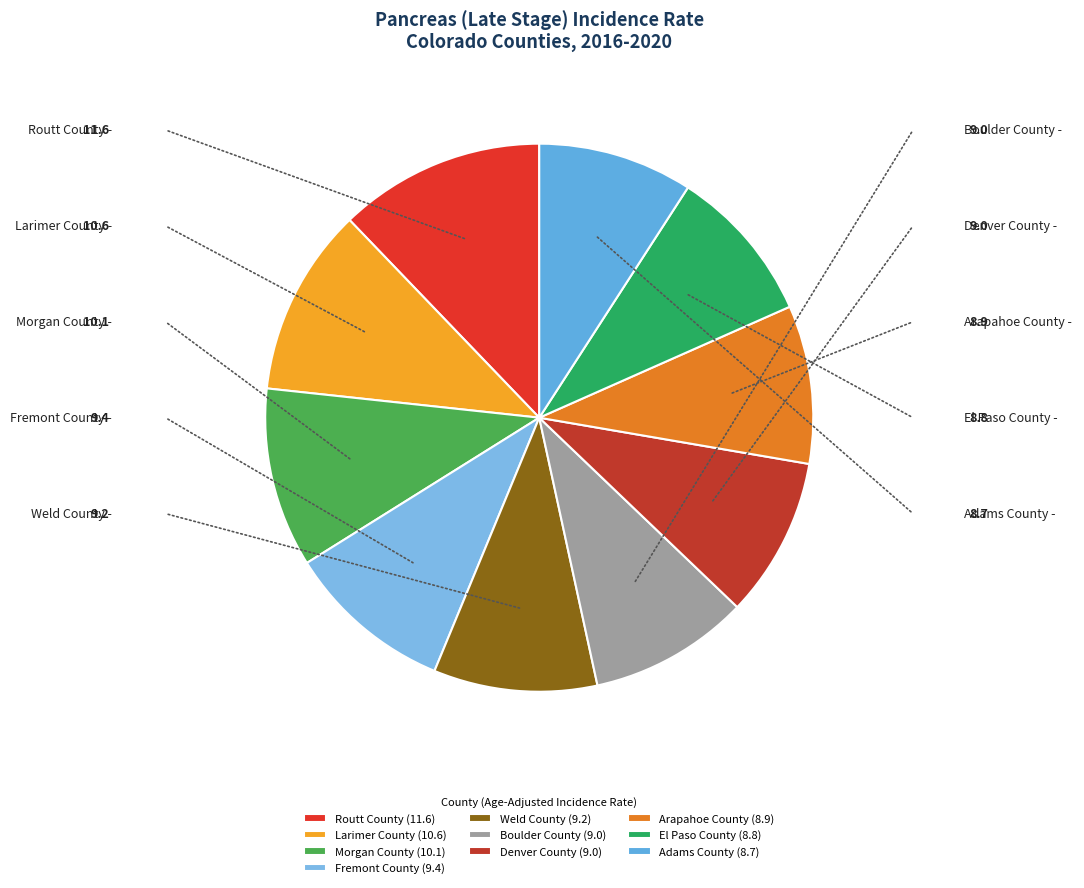

Does Denver County account for over 50% of the chart?

No